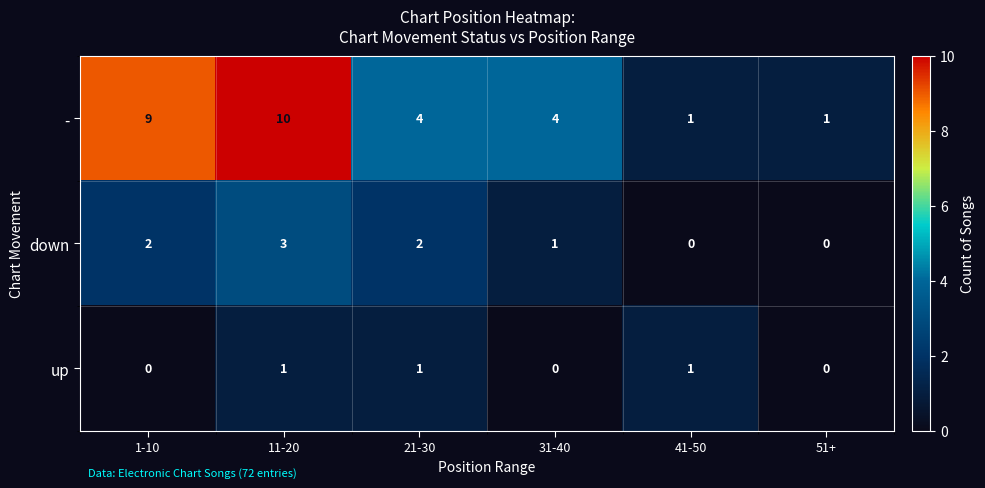

True or false: down has a value of 0 at 1-10.

False